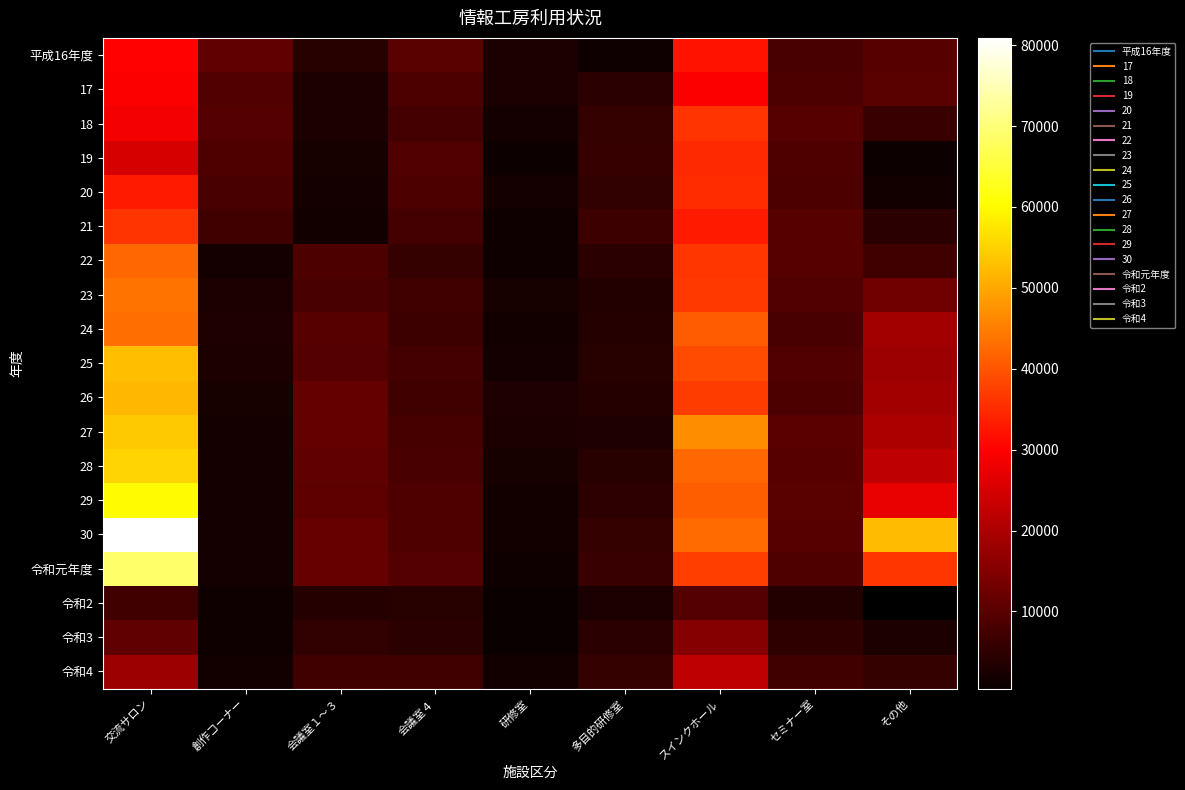

Between 会議室４ and 多目的研修室, which series saw the biggest shift?

平成16年度